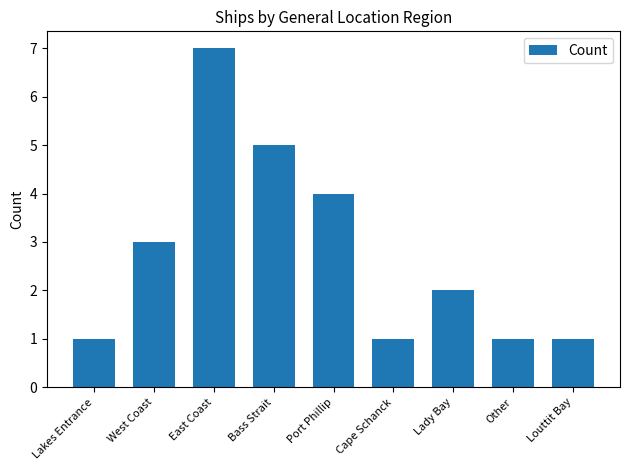

Which label corresponds to the largest value in the chart?

East Coast